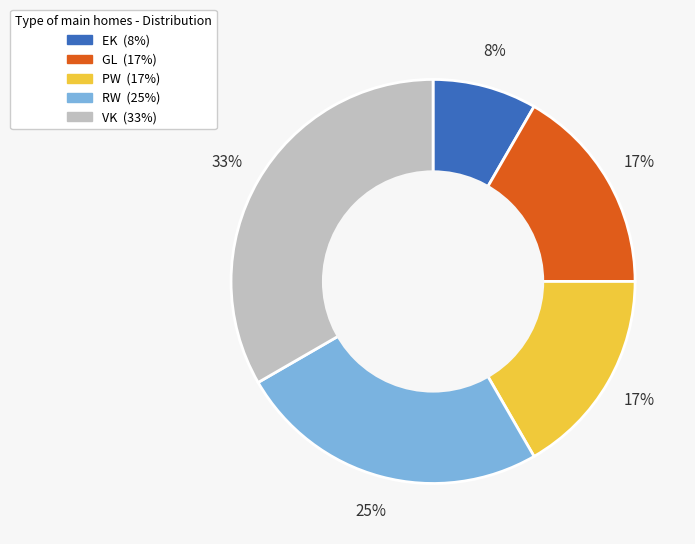

Combined, do PW and RW account for over 50%?

No